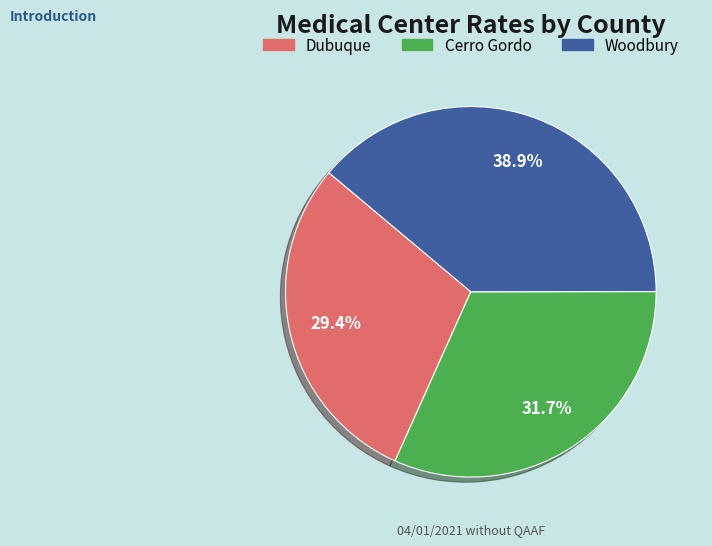

What is the largest slice in the pie chart?

Woodbury